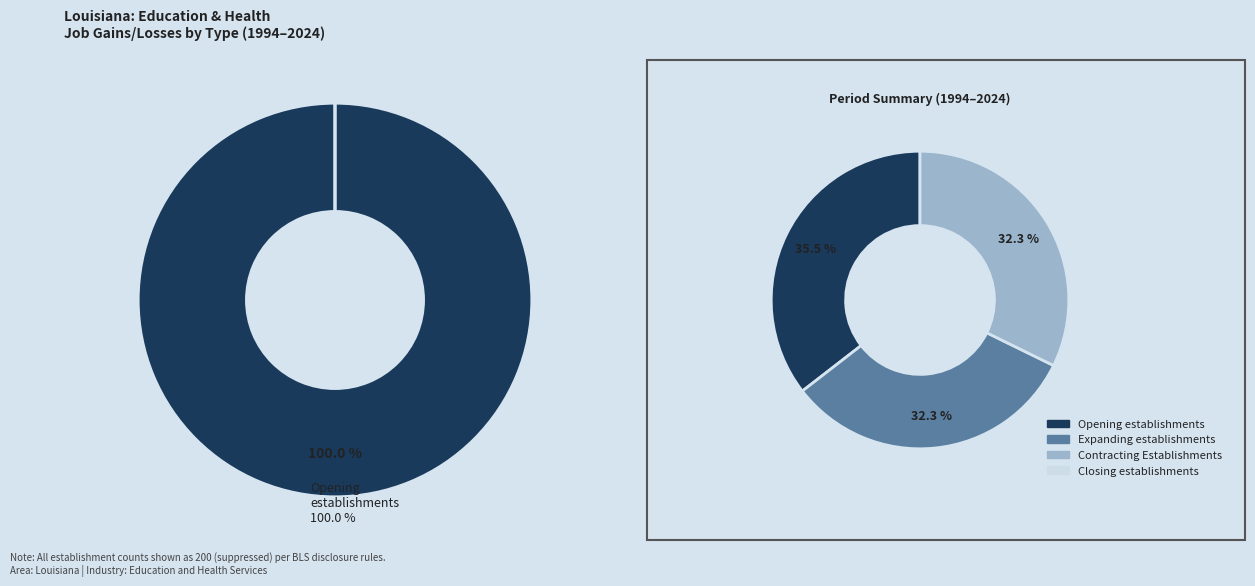

Rank the series by their maximum value, from lowest to highest.

Expanding establishments, Contracting Establishments, Closing establishments, Opening establishments